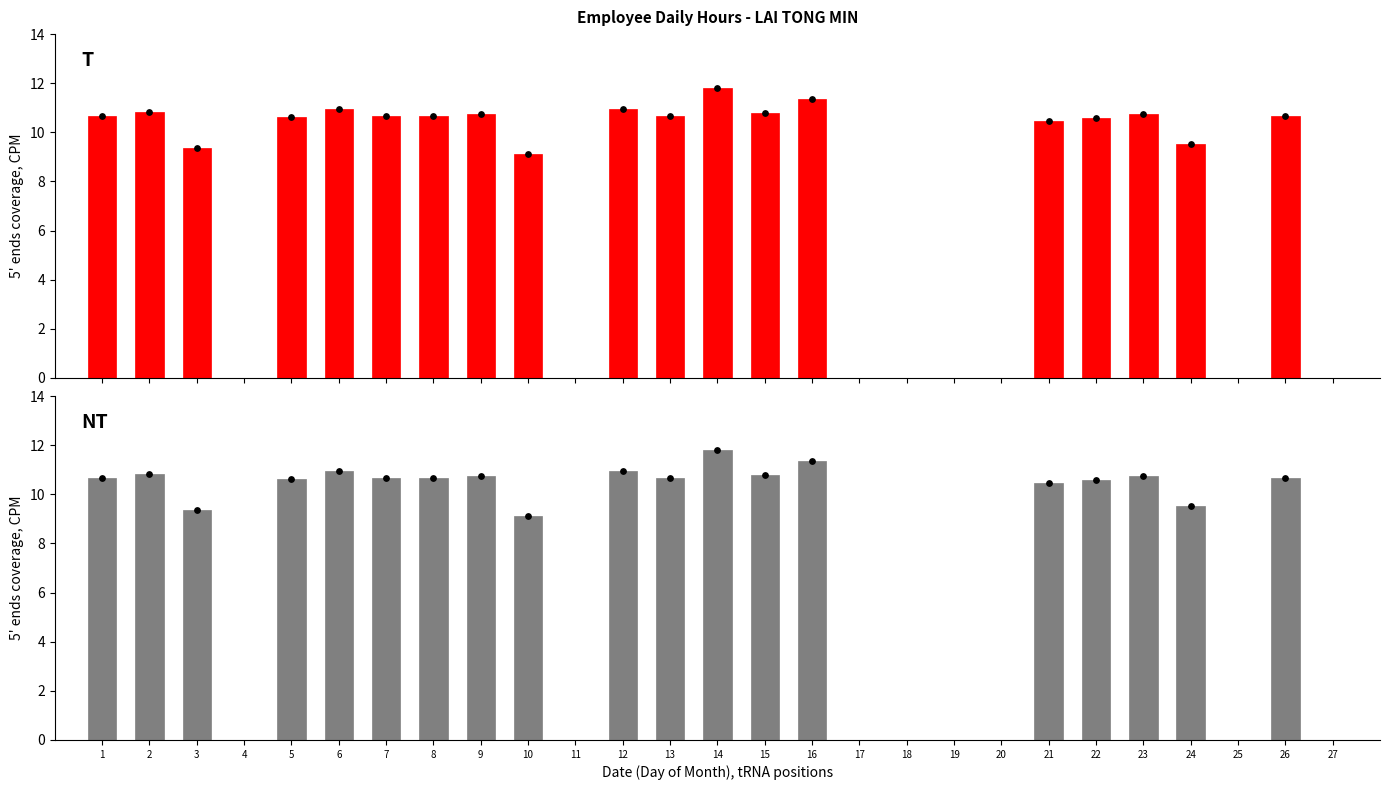

What is the change in value from 1 to 2?

+0.2